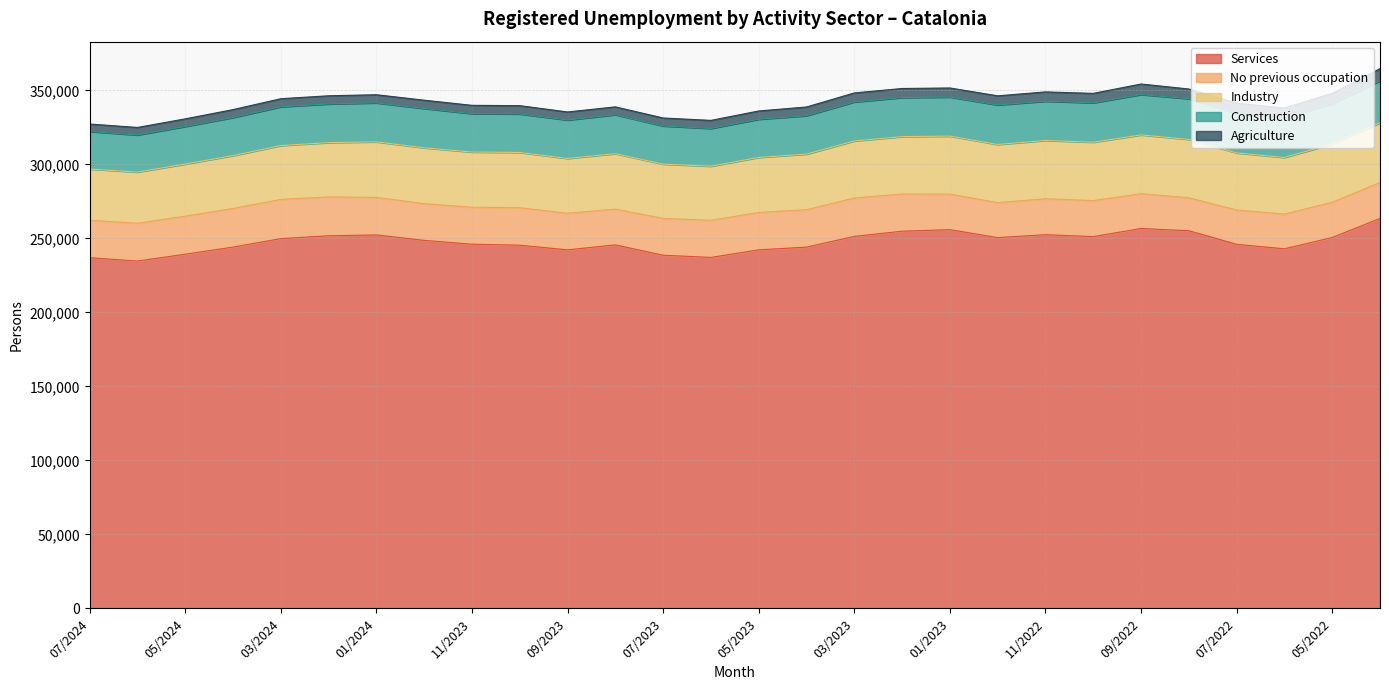

What is the smallest value displayed?

5041